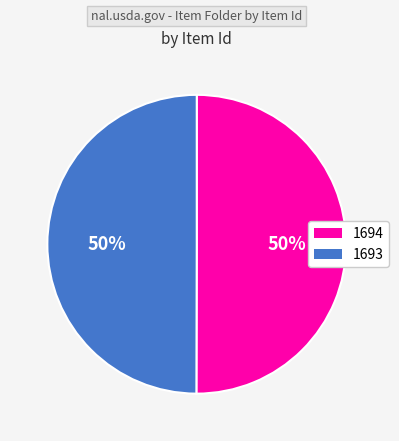

To the nearest percent, what is the combined percentage of 1694 and 1693?

100%